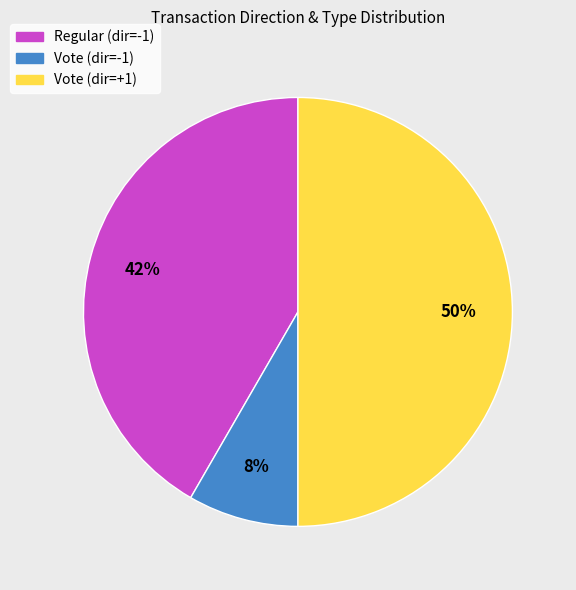

How many slices are in this pie chart?

3